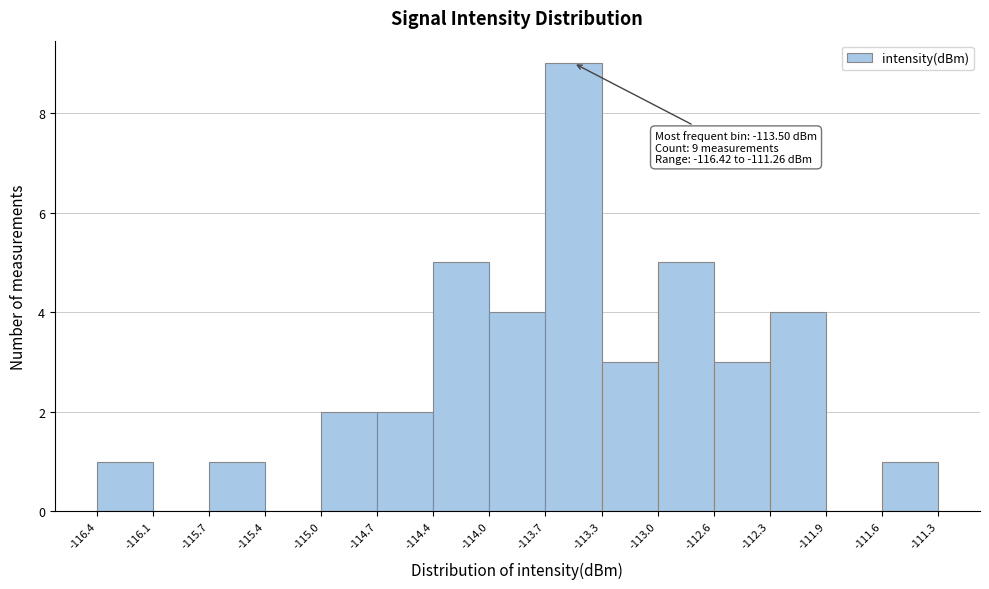

Which range on the x-axis has the tallest bar?

-113.7 to -113.3